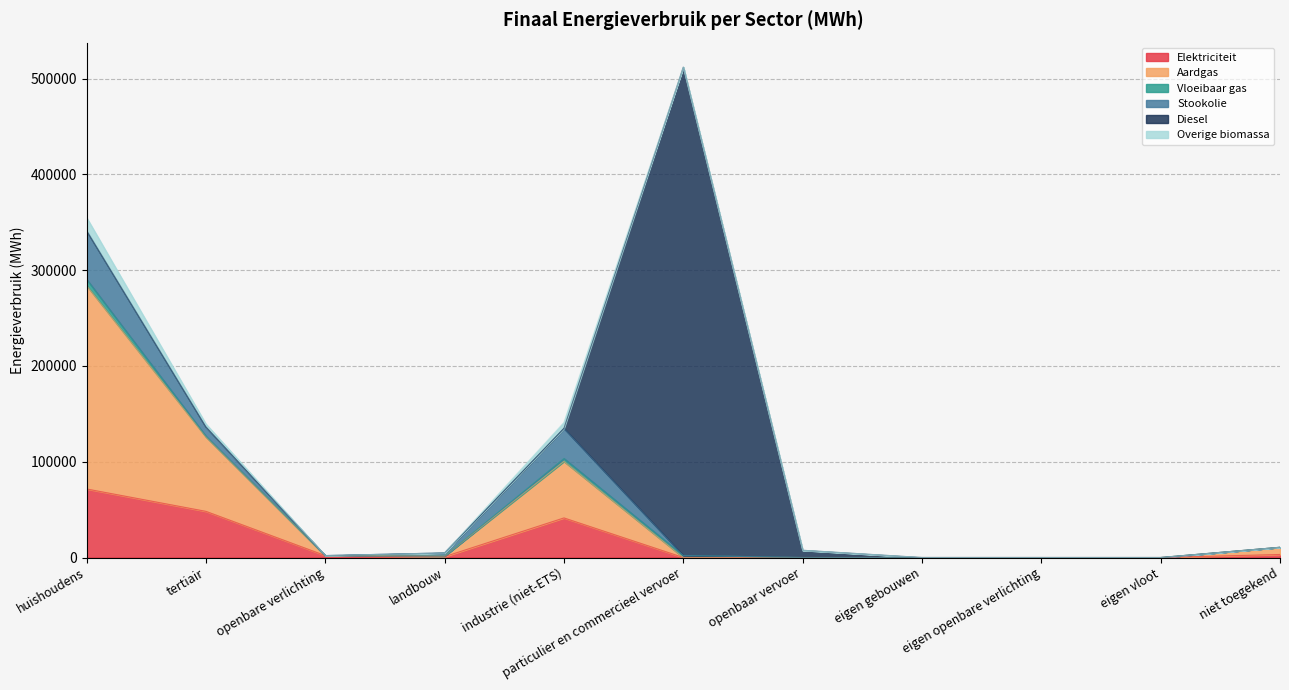

True or false: Elektriciteit and Overige biomassa intersect in this chart.

False